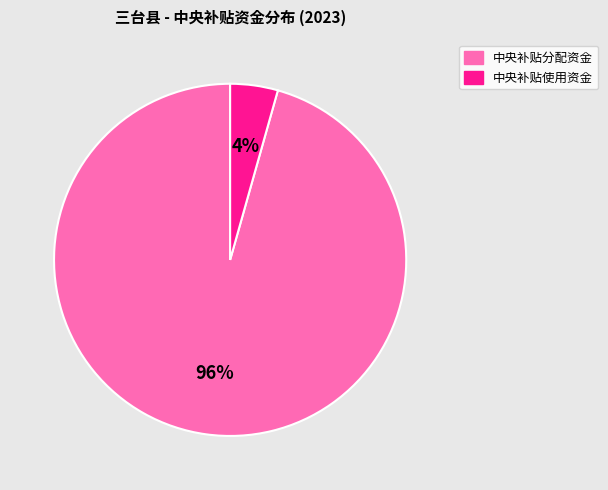

Which slice is the smallest?

中央补贴使用资金